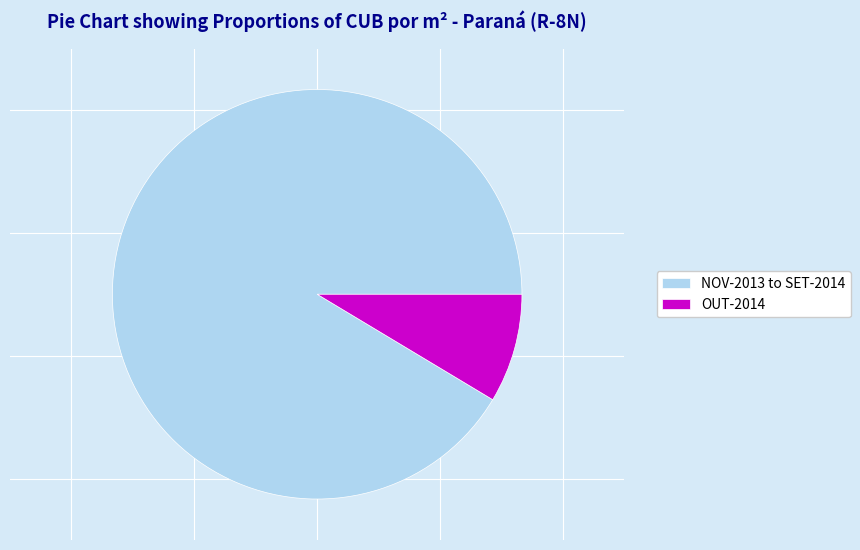

How many slices are in this pie chart?

2